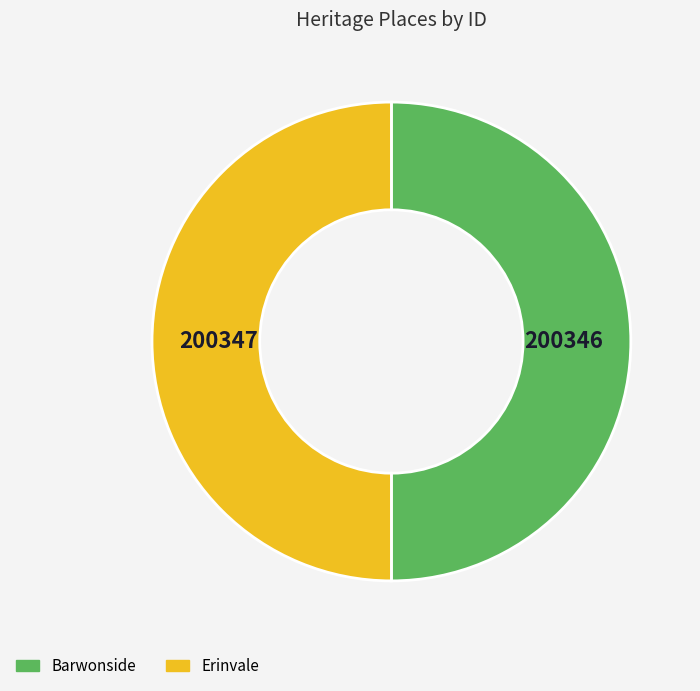

Do Erinvale and Barwonside together represent more than half of the pie?

Yes